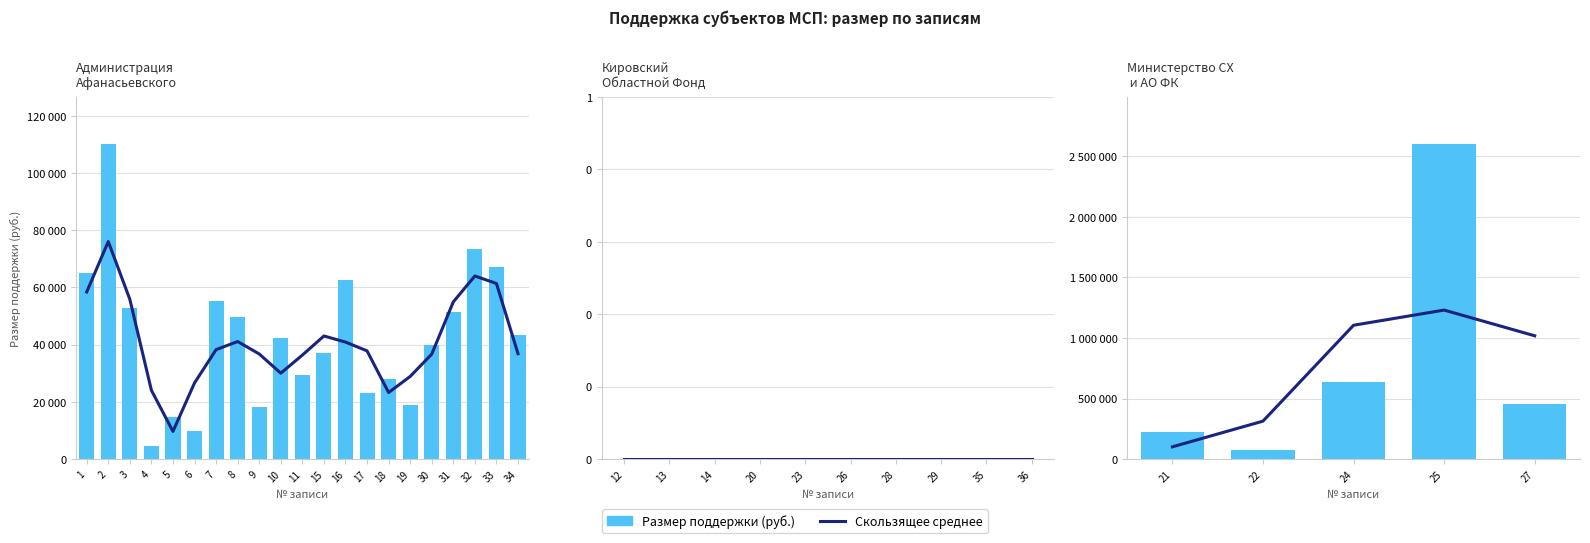

Rank the series by their average value, from lowest to highest.

Скользящее среднее, Размер поддержки (руб.)